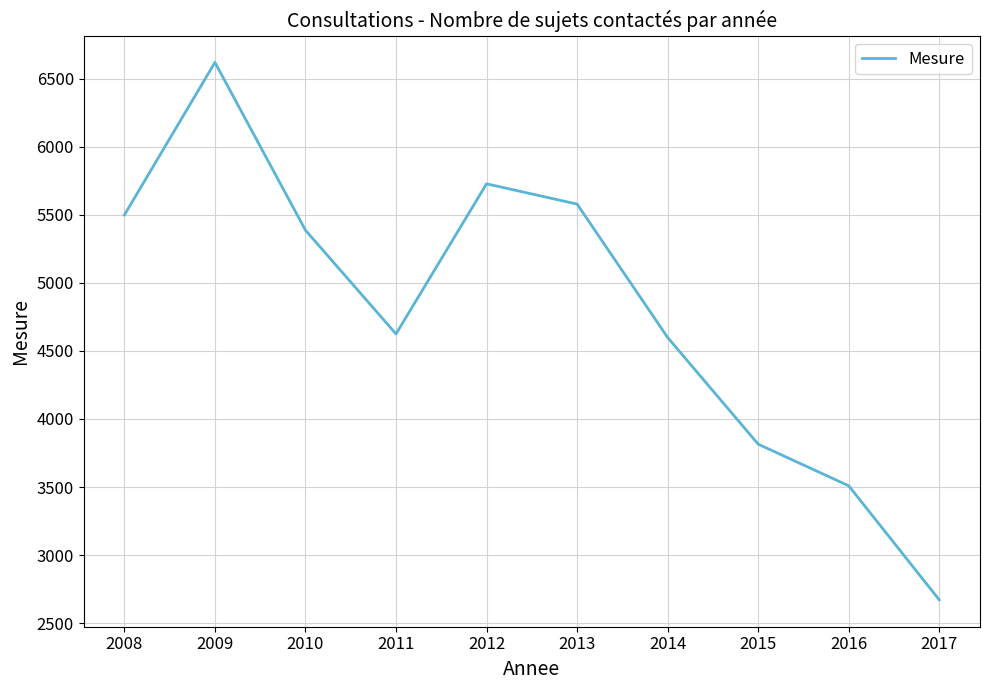

What is the minimum value shown in the chart?

2671